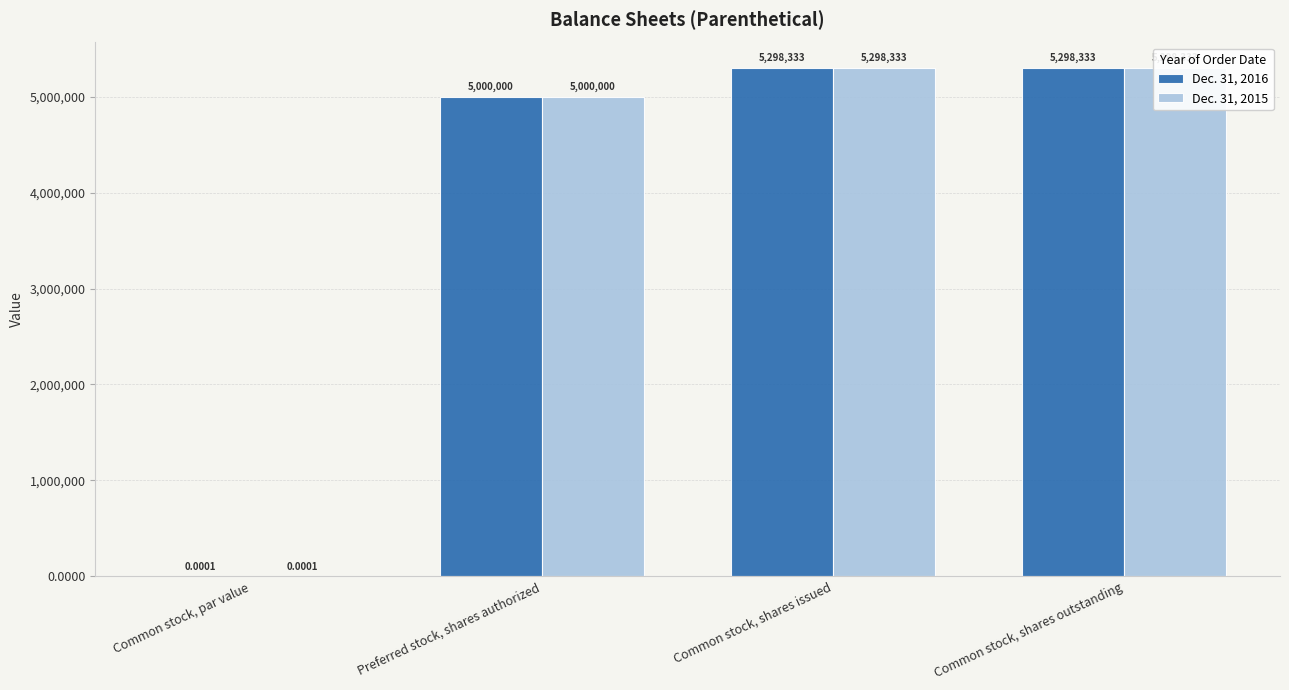

What is the label of the 4th bar from the right?

Common stock, par value